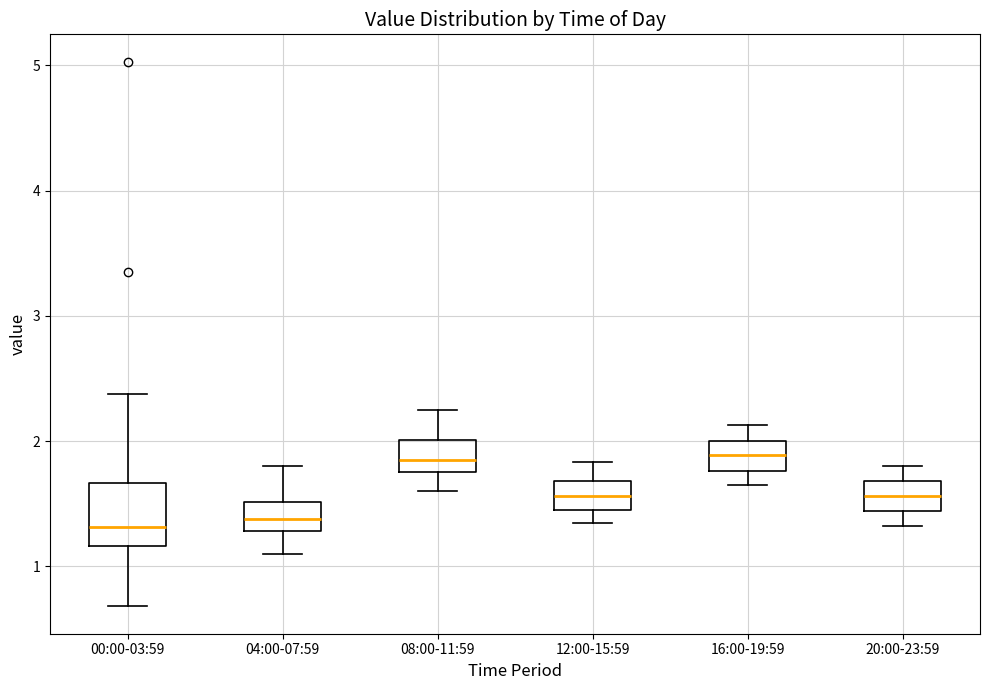

Reading left to right, transcribe this box plot: for each box, give where its median line is, the range the box spans, and where its two whiskers end, as read against the y-axis. The values are not printed on the chart, so give them approximately, as read against the axis.

00:00-03:59: median 1.3, box 1.2 to 1.7, whiskers 0.7 to 2.4
04:00-07:59: median 1.4, box 1.3 to 1.5, whiskers 1.1 to 1.8
08:00-11:59: median 1.9, box 1.8 to 2.0, whiskers 1.6 to 2.3
12:00-15:59: median 1.6, box 1.5 to 1.7, whiskers 1.4 to 1.8
16:00-19:59: median 1.9, box 1.8 to 2.0, whiskers 1.7 to 2.1
20:00-23:59: median 1.6, box 1.4 to 1.7, whiskers 1.3 to 1.8